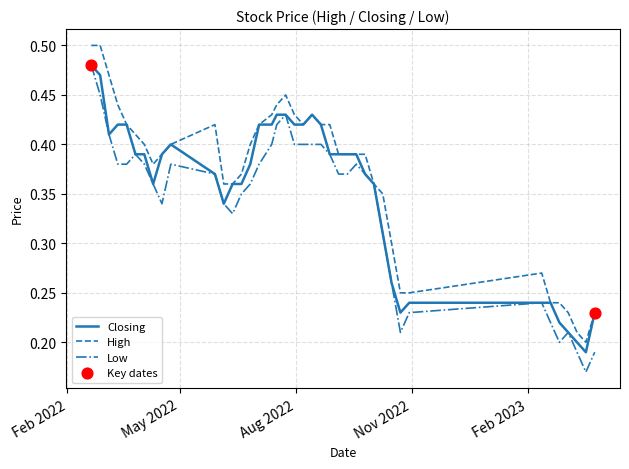

Does the chart have visible grid lines?

Yes